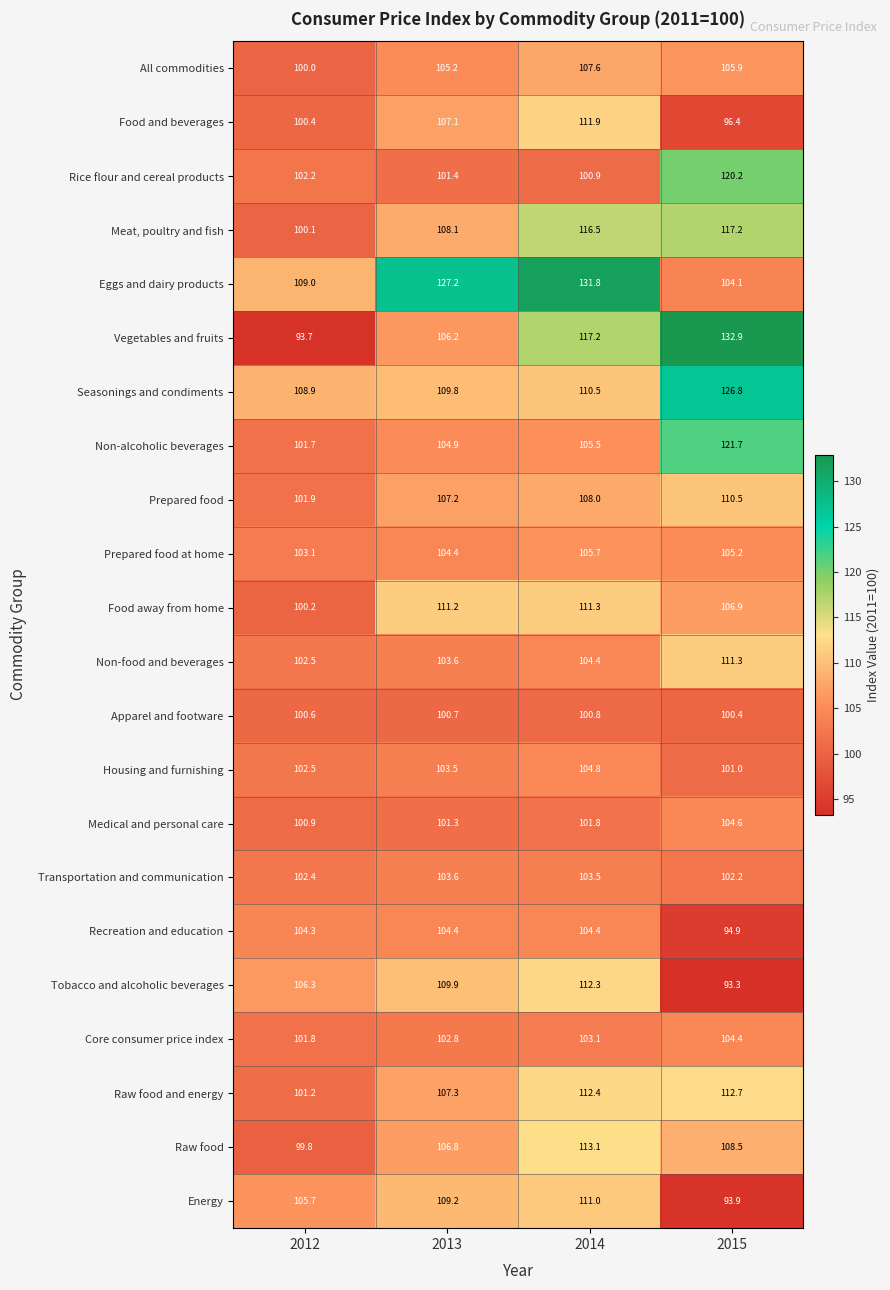

Which series has the largest total across all categories?

Eggs and dairy products